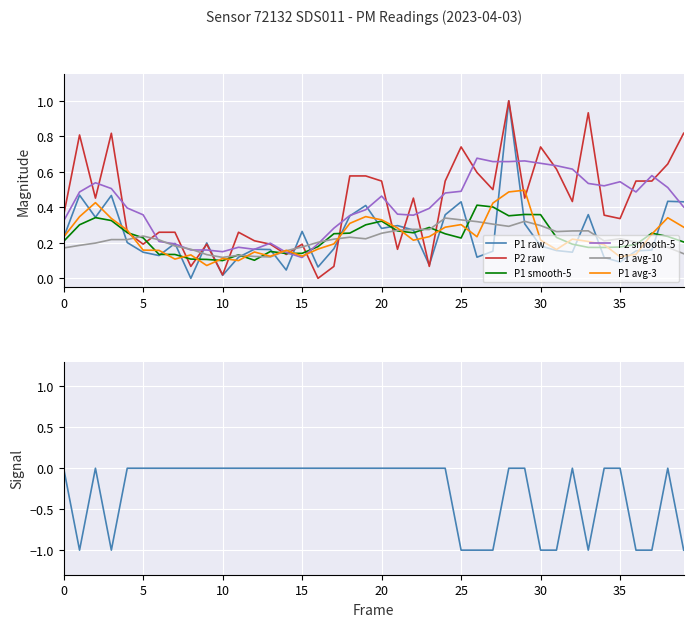

In P1, how many points are higher than both neighbors (excluding endpoints)?

12